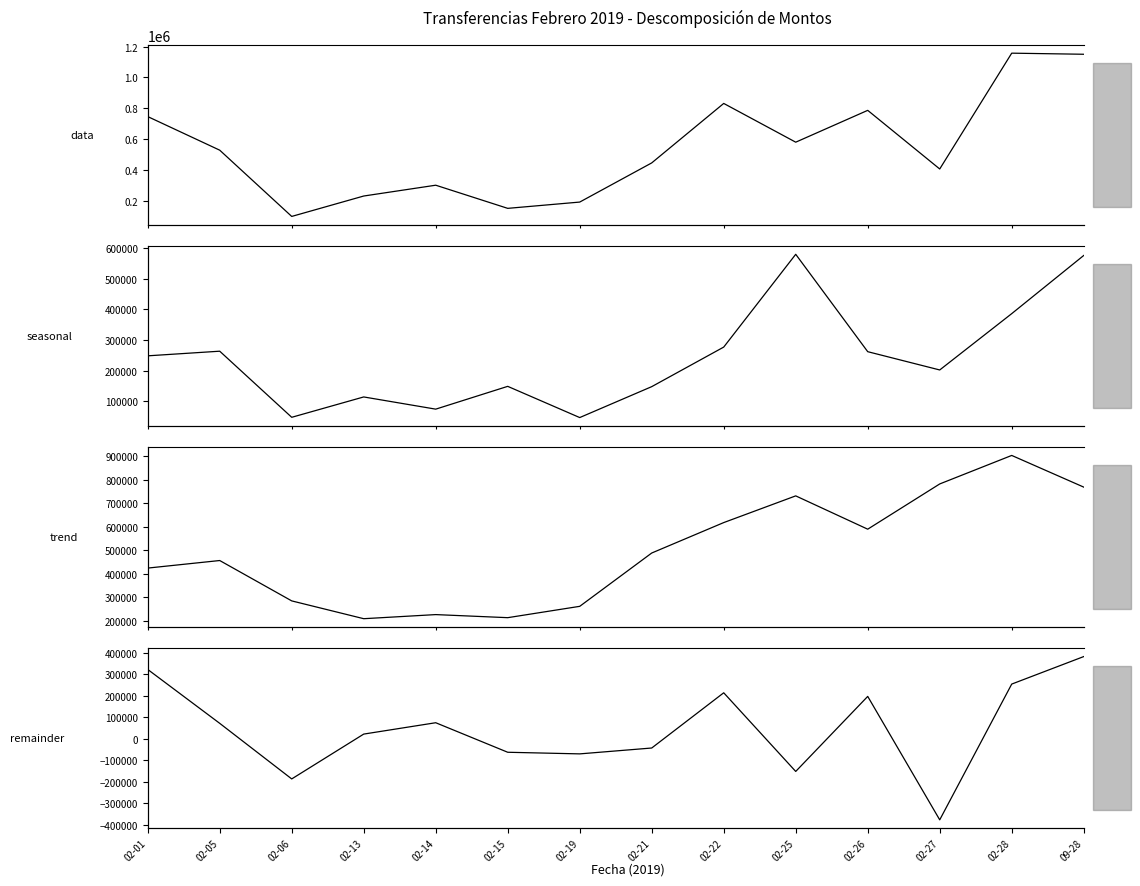

Reading left to right, extract all data points from this chart.

data: 02-01=745370.8	02-05=527066.1	02-06=96628.0	02-13=229195.7	02-14=299459.2	02-15=149071.3	02-19=189868.8	02-21=444392.0	02-22=830786.9	02-25=579002.4	02-26=785838.0	02-27=404869.9	02-28=1157429.2	09-28=1150311.4
seasonal: 02-01=248456.9	02-05=263533.1	02-06=48314.0	02-13=114597.9	02-14=74864.8	02-15=149071.3	02-19=47467.2	02-21=148130.7	02-22=276929.0	02-25=579002.4	02-26=261946.0	02-27=202434.9	02-28=385809.7	09-28=575155.7
trend: 02-01=424145.6	02-05=456355.0	02-06=284296.6	02-13=208427.6	02-14=225908.7	02-15=212799.8	02-19=261110.7	02-21=488349.2	02-22=618060.4	02-25=731875.7	02-26=589903.4	02-27=782712.4	02-28=904203.5	09-28=769246.9
remainder: 02-01=321225.2	02-05=70711.2	02-06=-187668.6	02-13=20768.1	02-14=73550.5	02-15=-63728.5	02-19=-71241.9	02-21=-43957.3	02-22=212726.5	02-25=-152873.3	02-26=195934.5	02-27=-377842.5	02-28=253225.7	09-28=381064.5